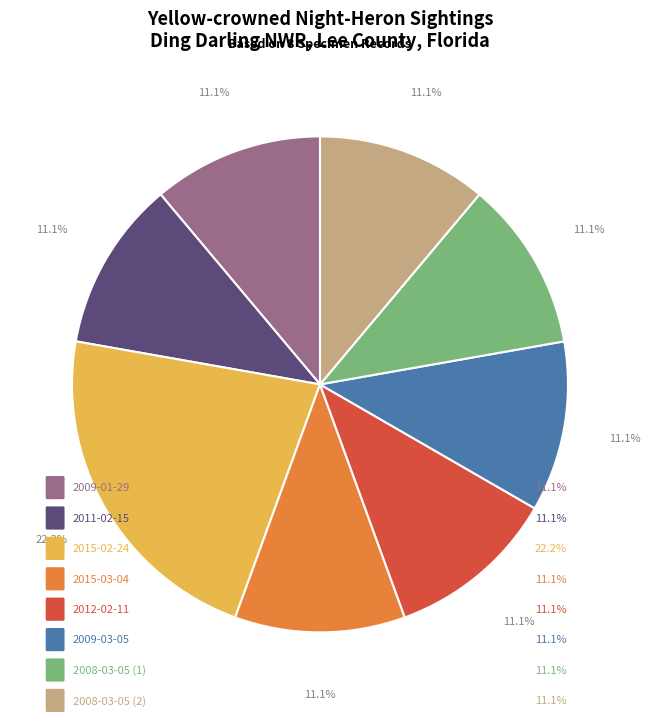

To the nearest percent, what is the difference between the largest and smallest slice percentages?

11%